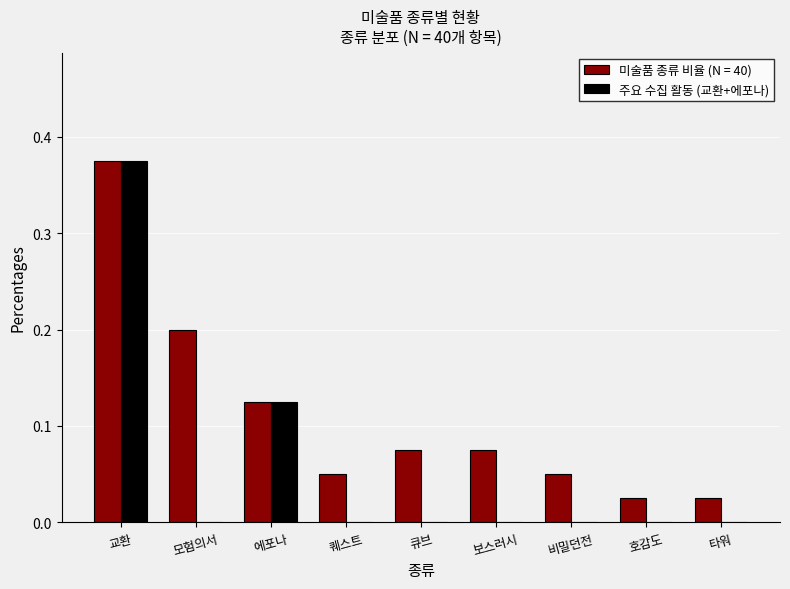

Is it true that 미술품 종류 비율 (N = 40) equals 0.2 at 에포나?

False